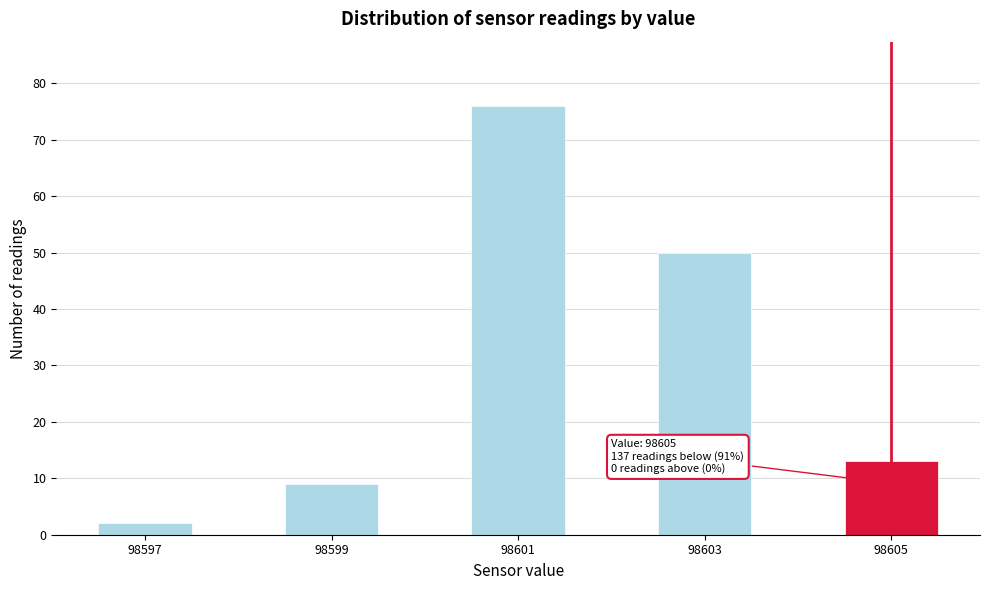

Reading left to right, transcribe all the data shown in this chart.

2	9	76	50	13